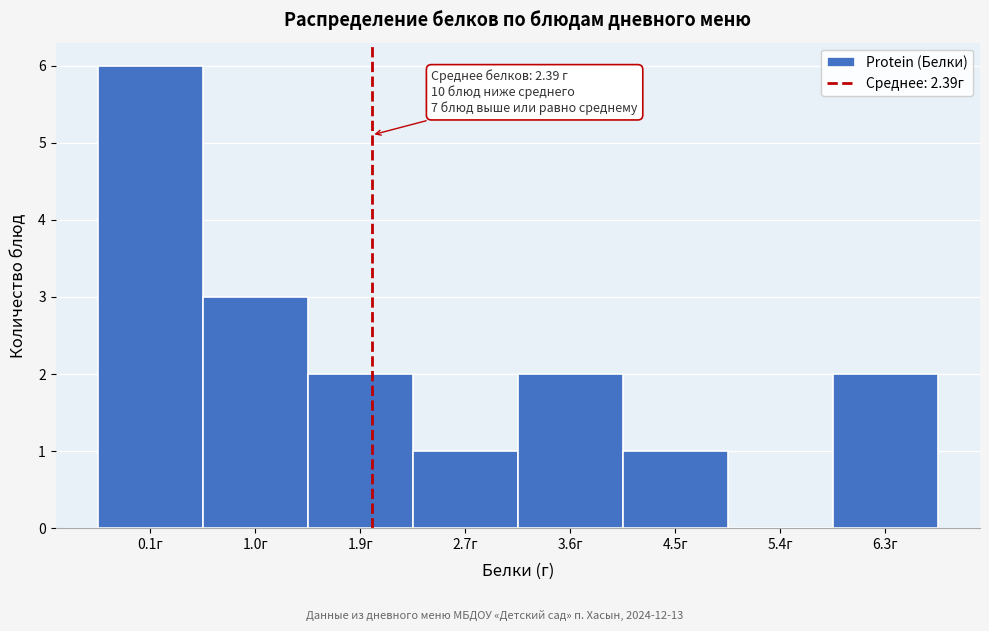

Reading right to left, list all the values displayed in this chart.

6.3г=2	5.4г=0	4.5г=1	3.6г=2	2.7г=1	1.9г=2	1.0г=3	0.1г=6